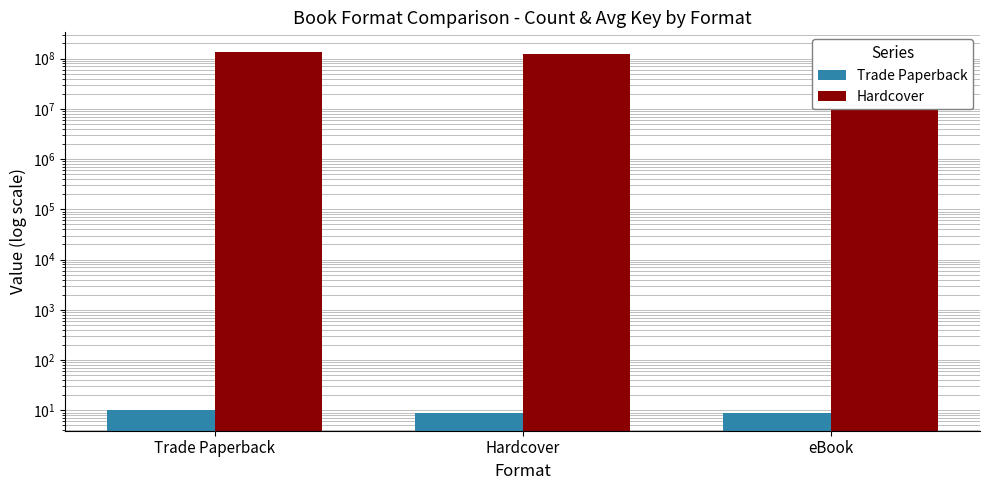

List the series in order of their peak value, lowest first.

Trade Paperback, Hardcover